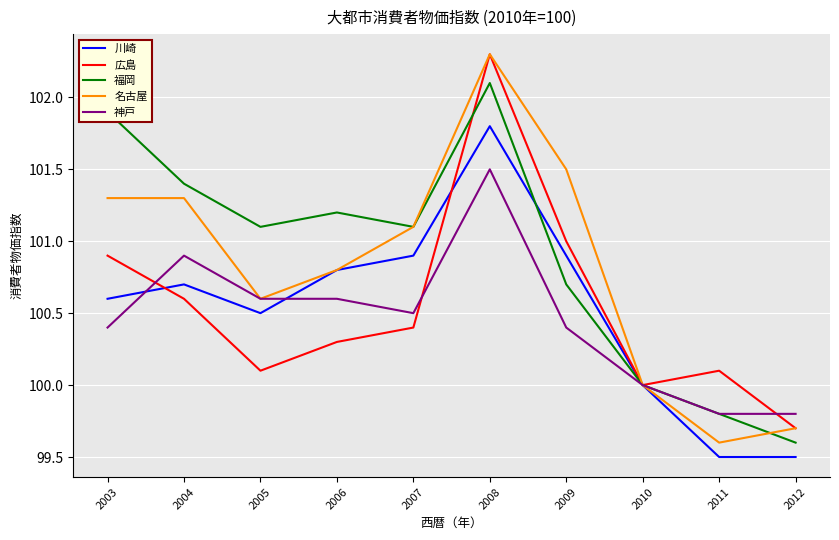

Reading right to left, what are all the values shown in this chart?

川崎: 99.5	99.5	100.0	100.9	101.8	100.9	100.8	100.5	100.7	100.6
広島: 99.7	100.1	100.0	101.0	102.3	100.4	100.3	100.1	100.6	100.9
福岡: 99.6	99.8	100.0	100.7	102.1	101.1	101.2	101.1	101.4	101.9
名古屋: 99.7	99.6	100.0	101.5	102.3	101.1	100.8	100.6	101.3	101.3
神戸: 99.8	99.8	100.0	100.4	101.5	100.5	100.6	100.6	100.9	100.4